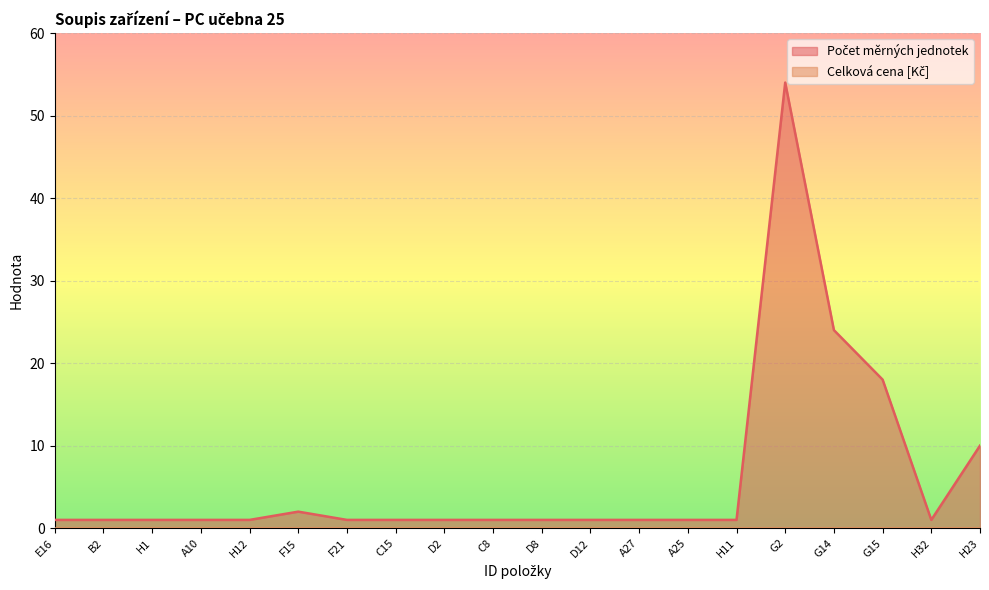

What is the label of the 19th point from the left?

H32